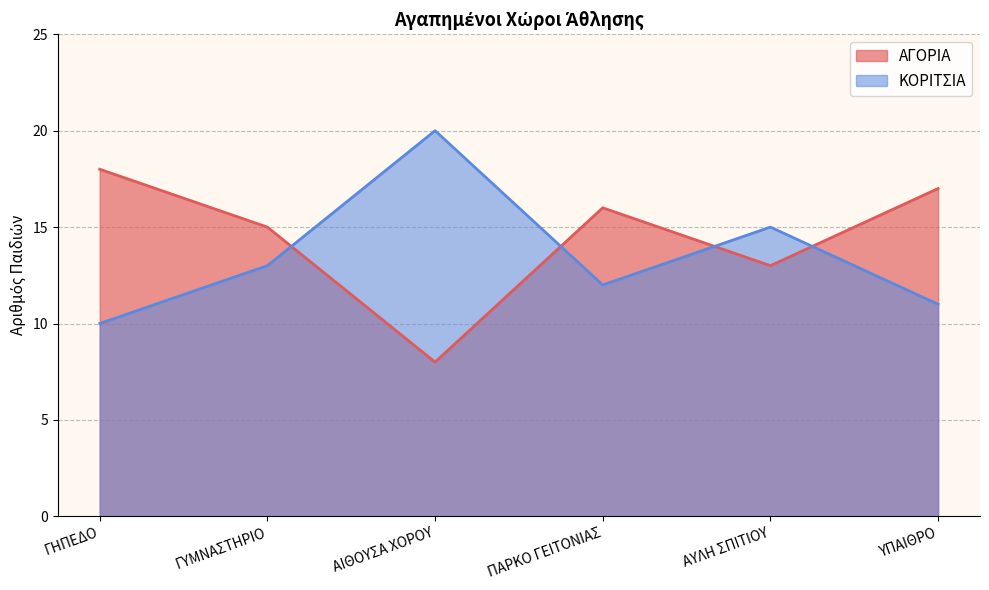

At how many categories does at least one series exceed 8?

6